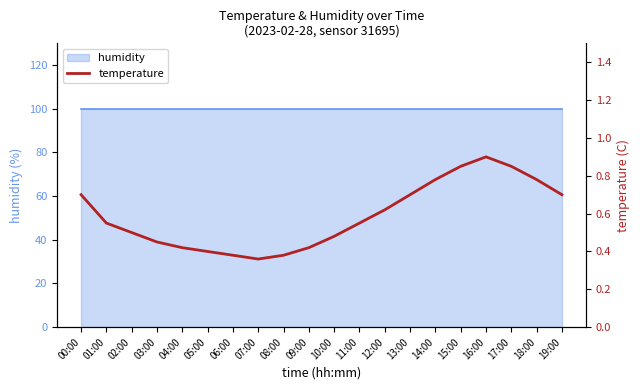

Reading left to right, transcribe all the data shown in this chart.

0.7	0.6	0.5	0.5	0.4	0.4	0.4	0.4	0.4	0.4	0.5	0.6	0.6	0.7	0.8	0.8	0.9	0.8	0.8	0.7